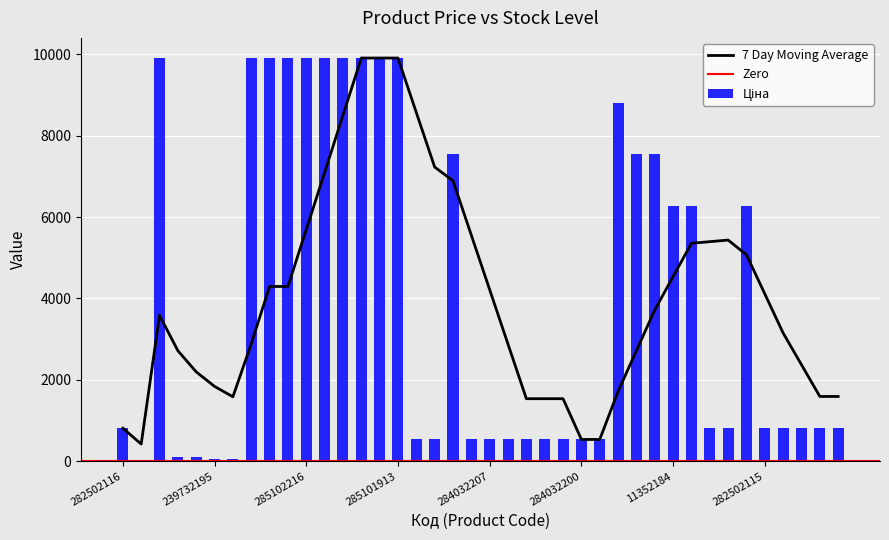

What is the maximum value for 7 Day Moving Average?

9908.5